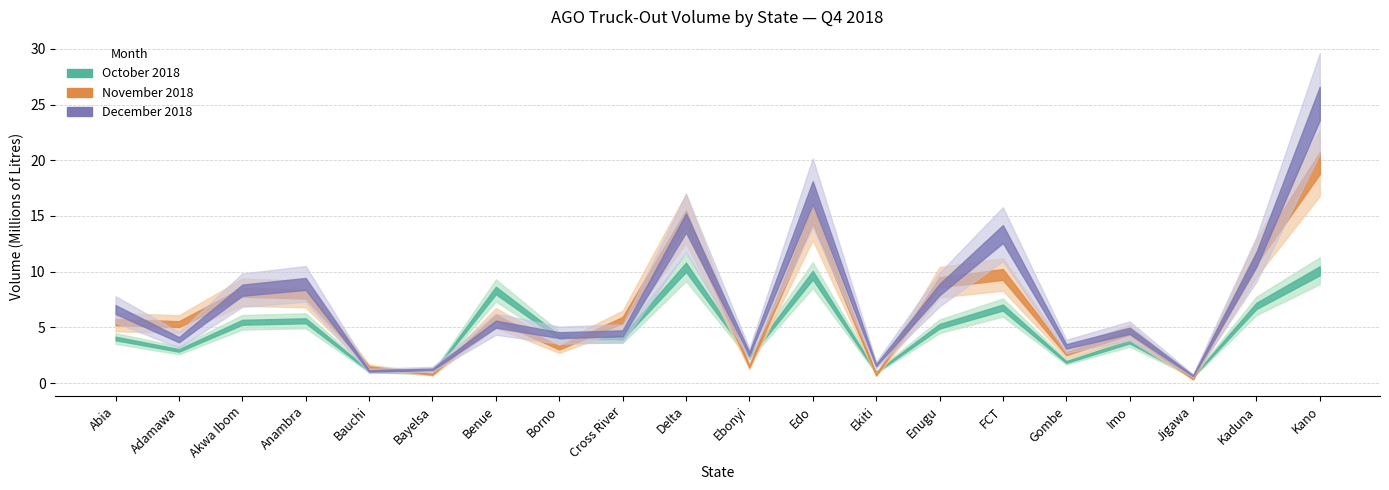

At which label is December 2018 closest to 12875671?

FCT